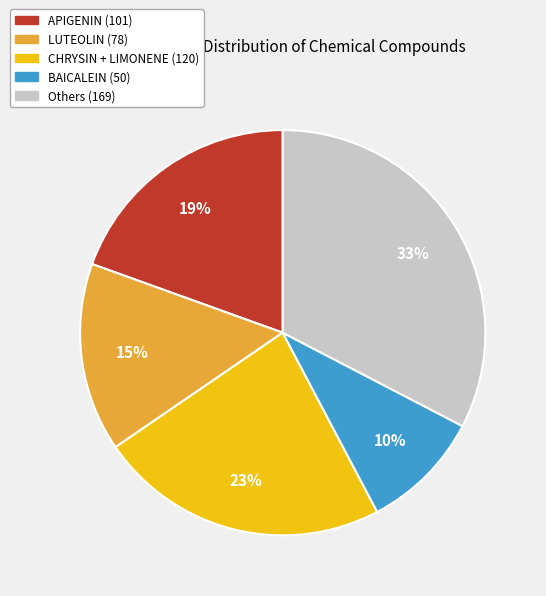

To the nearest percent, what is the average slice percentage?

20%